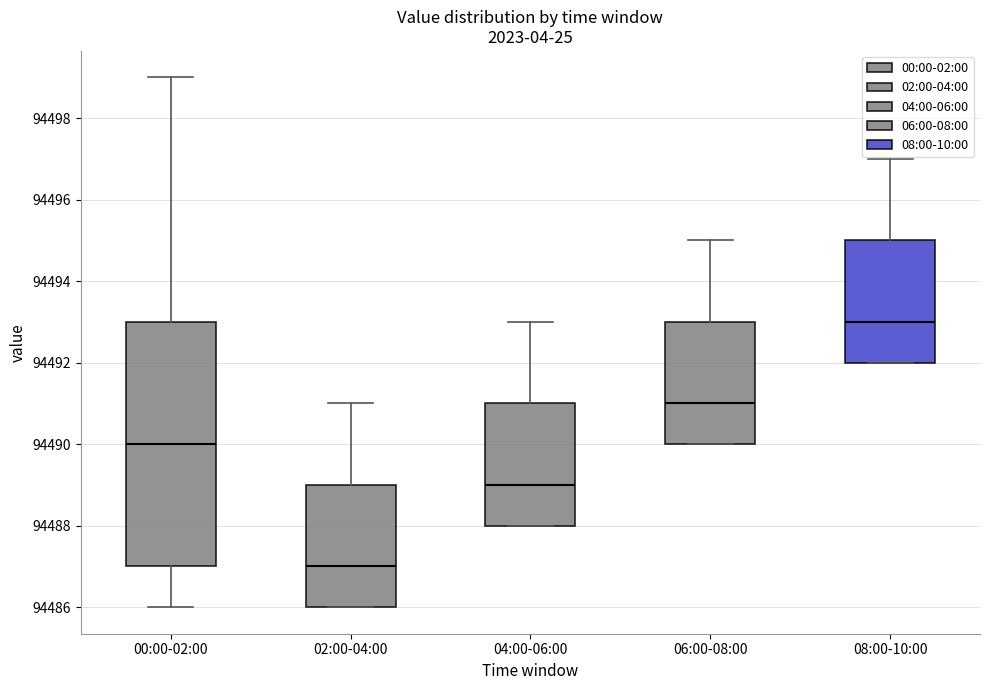

Reading left to right, transcribe this box plot: for each box, give where its median line is, the range the box spans, and where its two whiskers end, as read against the y-axis. The values are not printed on the chart, so give them approximately, as read against the axis.

00:00-02:00: median 94490, box 94487 to 94493, whiskers 94486 to 94499
02:00-04:00: median 94487, box 94486 to 94489, whiskers 94486 to 94491
04:00-06:00: median 94489, box 94488 to 94491, whiskers 94488 to 94493
06:00-08:00: median 94491, box 94490 to 94493, whiskers 94490 to 94495
08:00-10:00: median 94493, box 94492 to 94495, whiskers 94492 to 94497